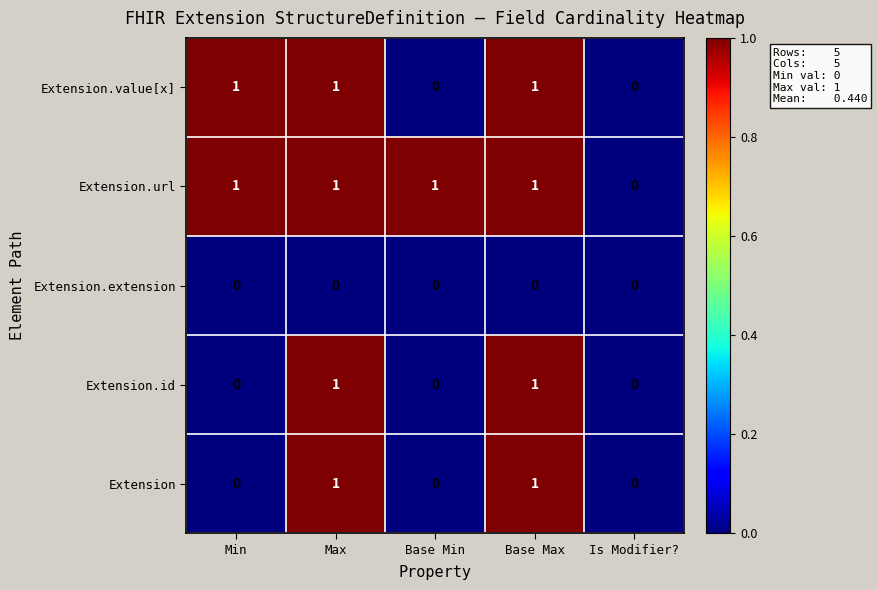

What is the maximum value shown in the chart?

1